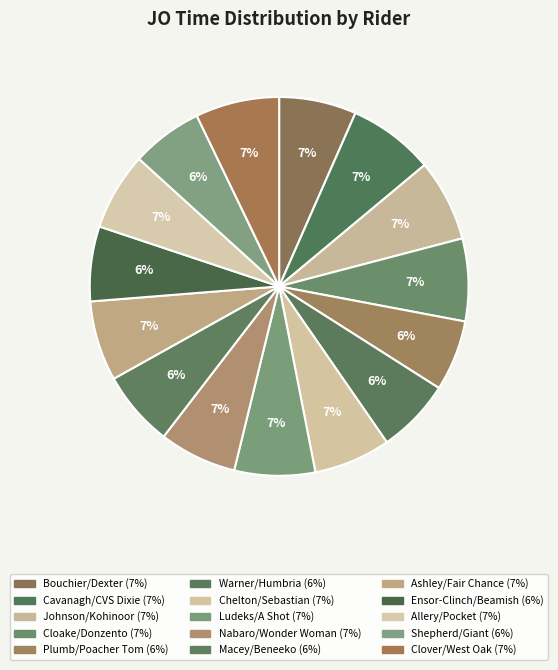

To the nearest percent, what is the average slice percentage?

7%